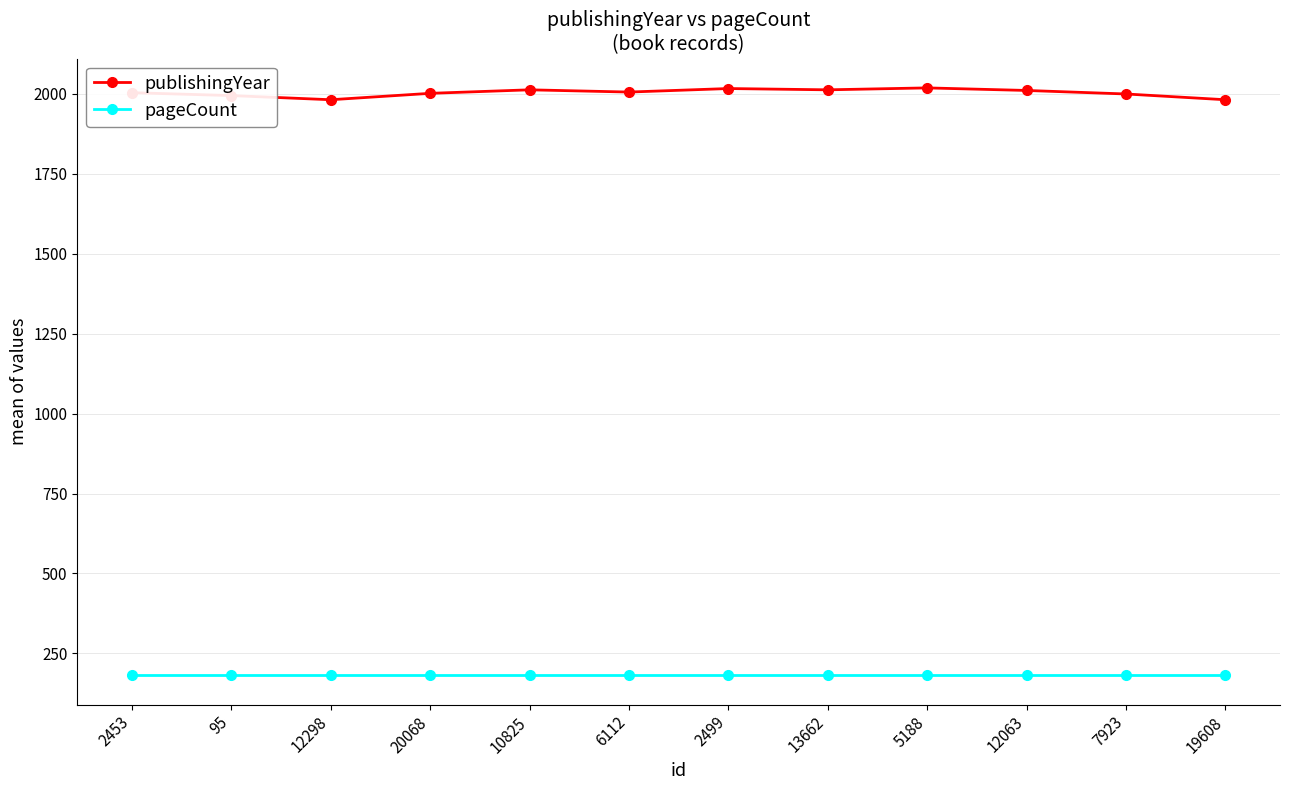

The value of pageCount at 95 is 182. True or false?

True